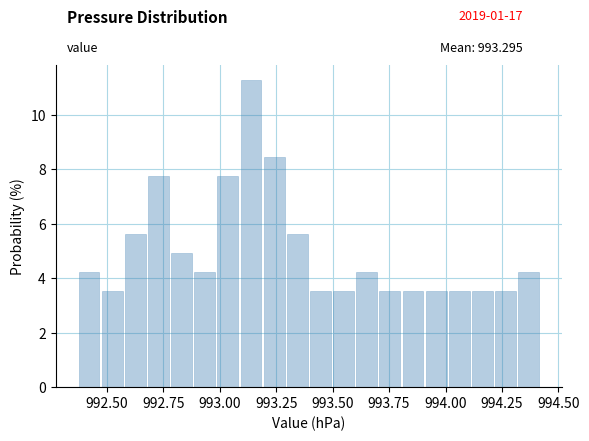

Read against the x-axis, roughly where is the centre of the tallest bar?

993.15